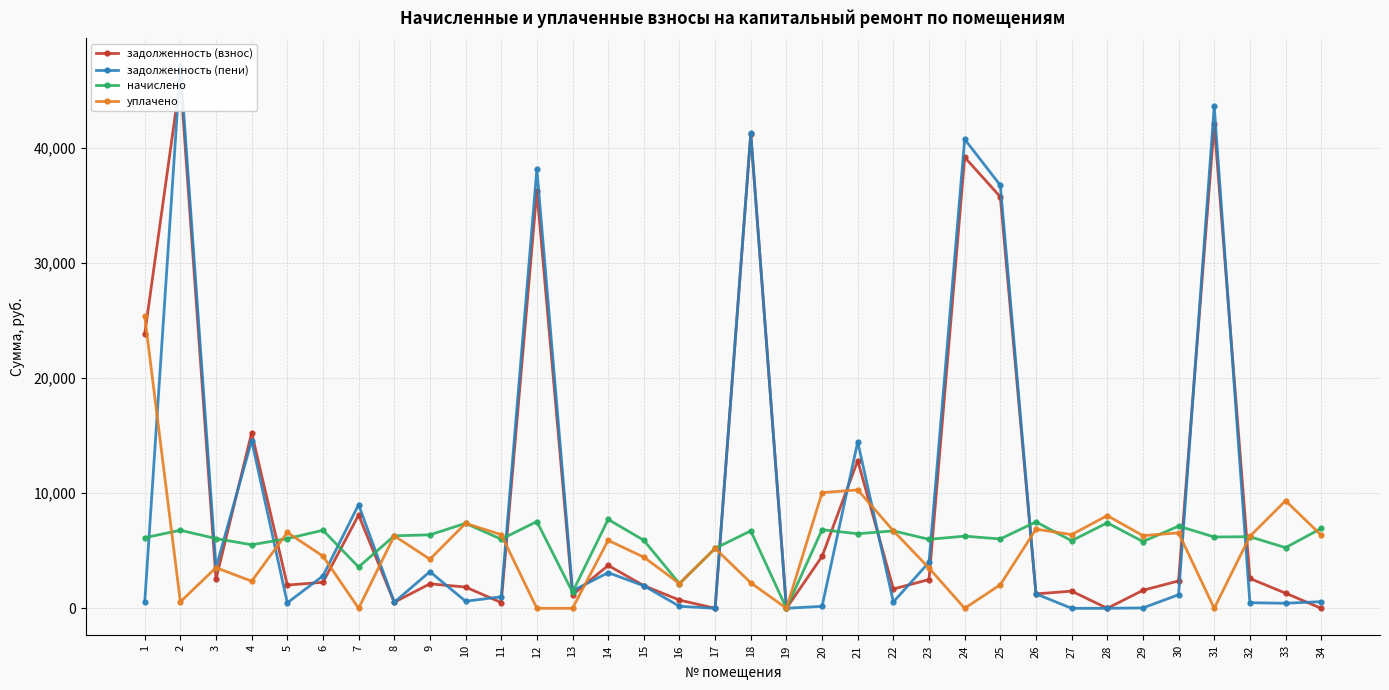

Is the value of задолженность (пени) at 27 greater than the value of уплачено at 14?

No